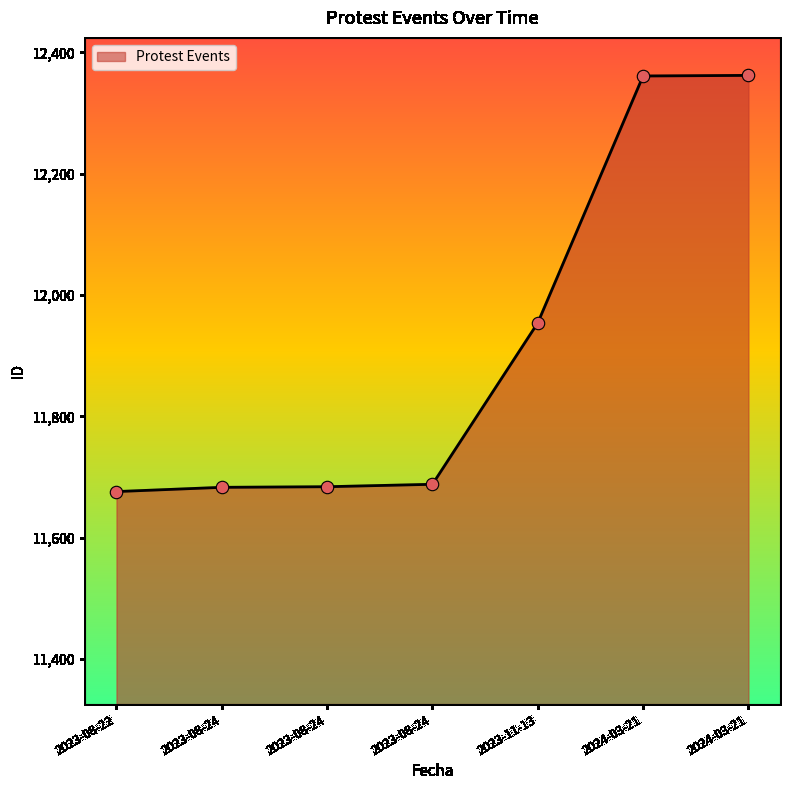

What is the change in value from 2023-08-24 to 2023-11-13?

+271